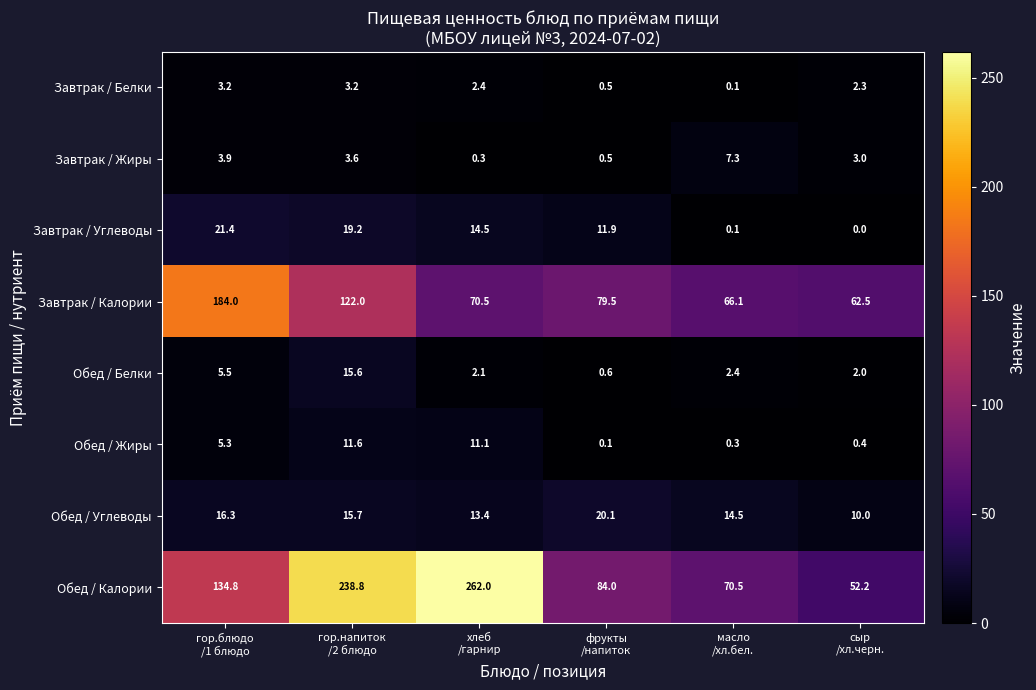

How many distinct data groups are displayed?

8